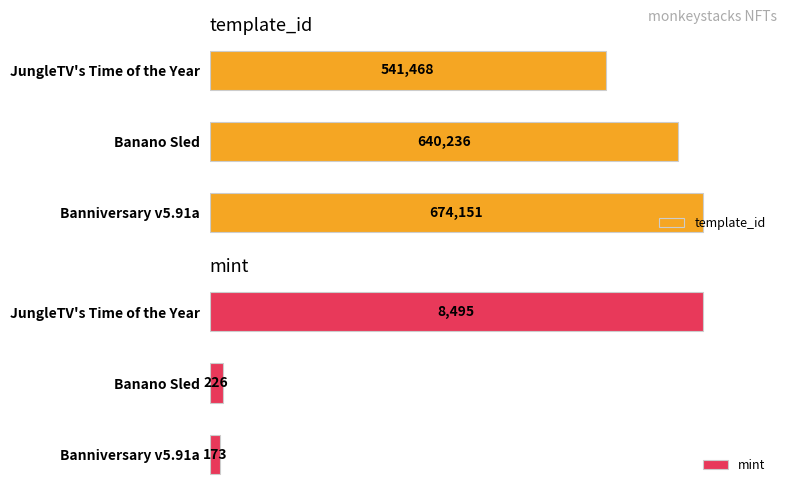

What is the value of the template_id bar at the 1st from the left?

541468